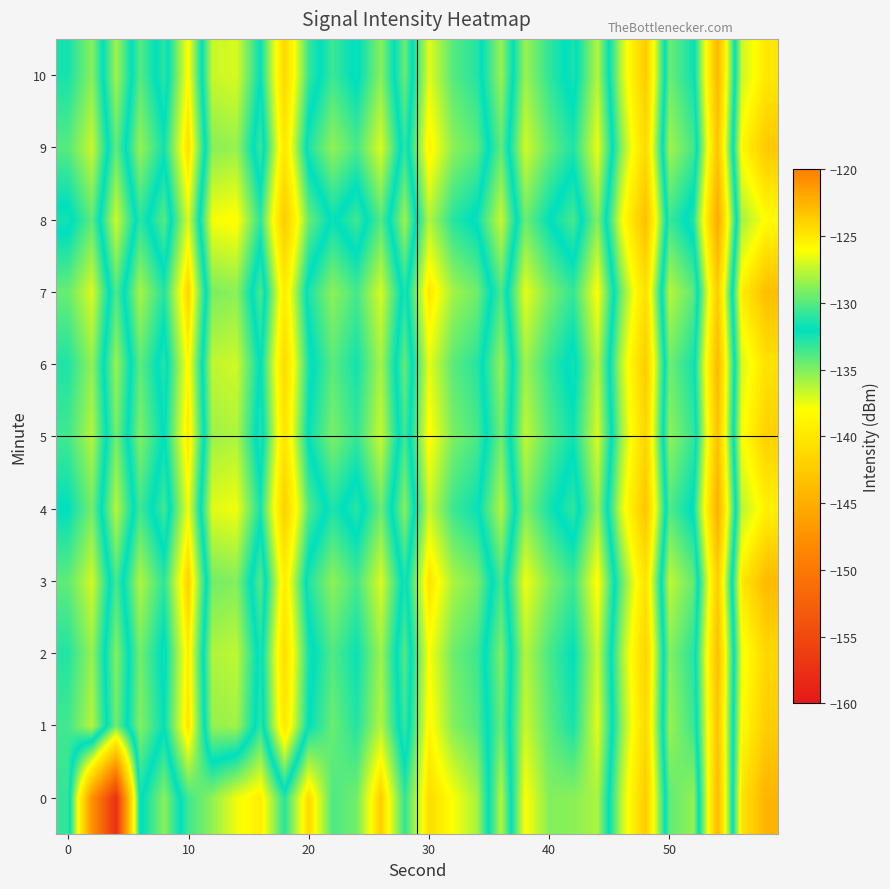

What is the maximum value shown in the chart?

-122.5